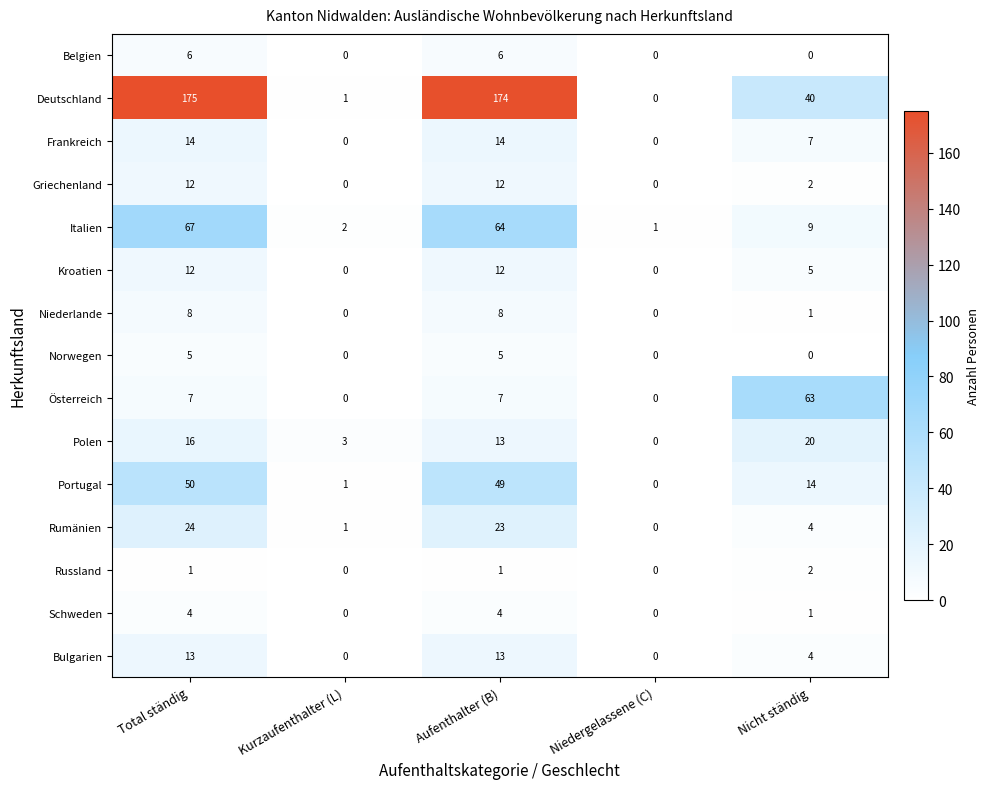

What is the total value across all series at Kurzaufenthalter (L)?

8